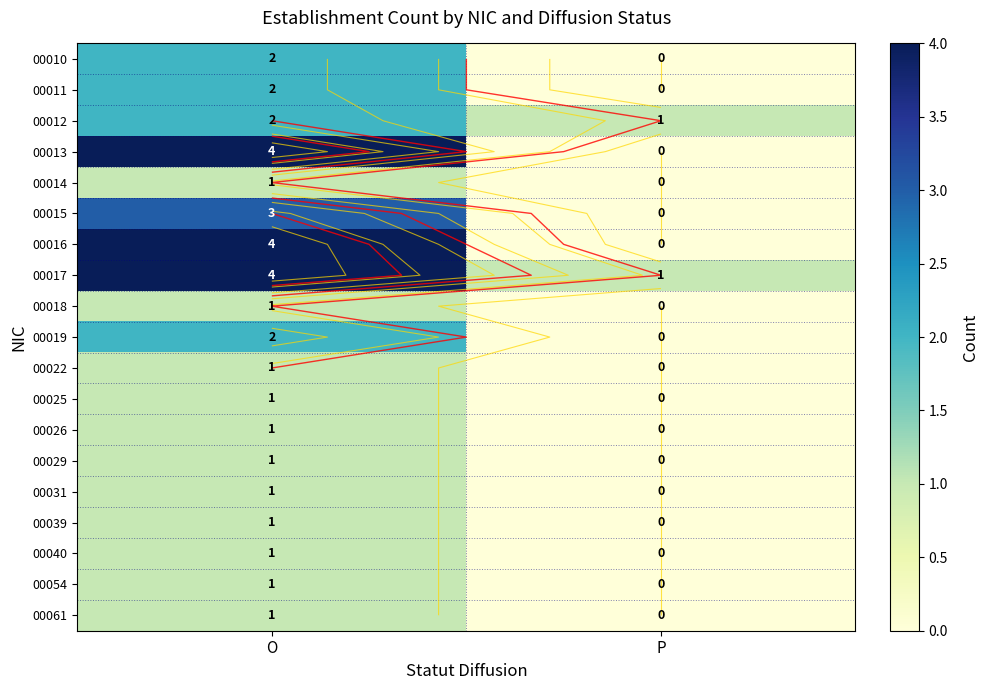

At which category does the chart reach its minimum across all series?

P